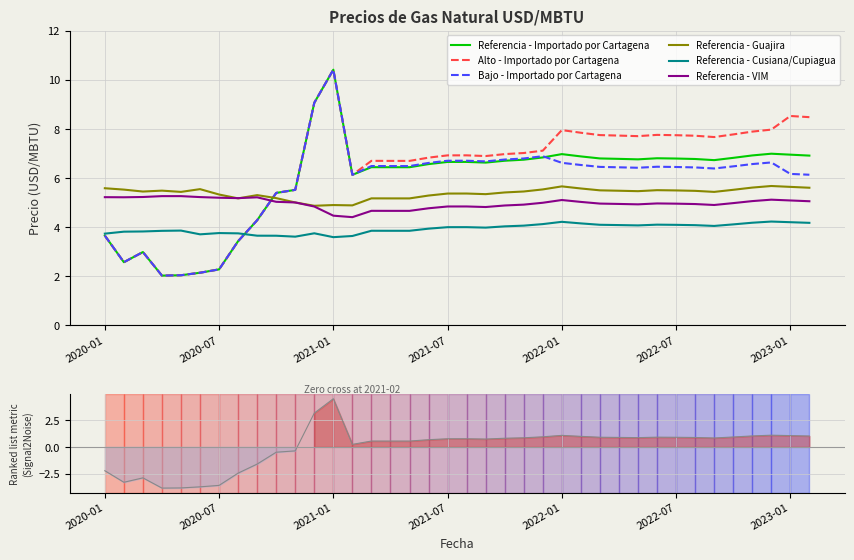

What position from the left is 2021-04?

16